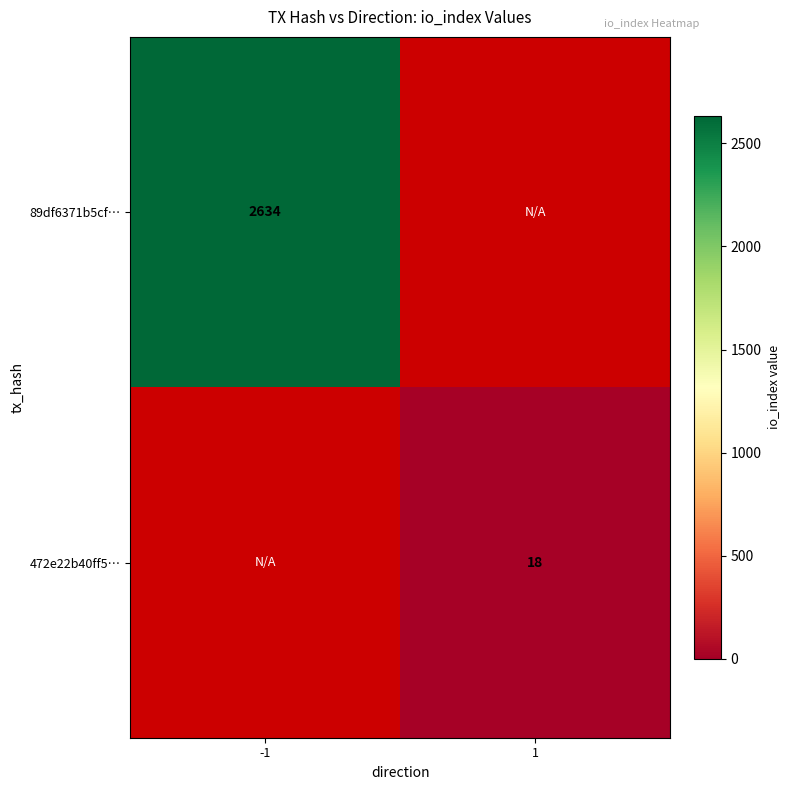

True or false: 472e22b40ff5… has a value of 30 at 1.

False